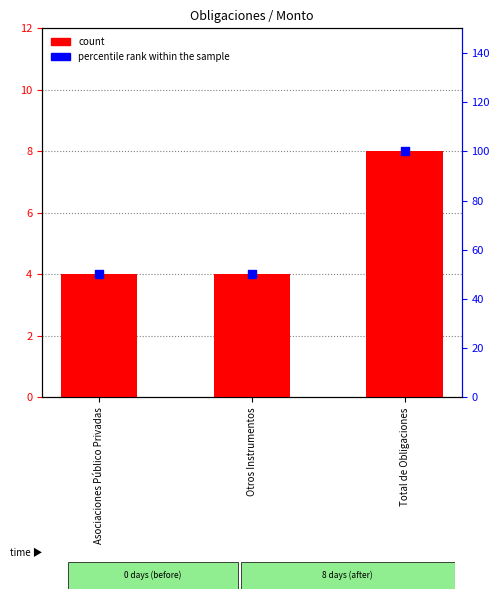

Is the value of percentile rank within the sample at Otros Instrumentos greater than the value of count at Otros Instrumentos?

Yes